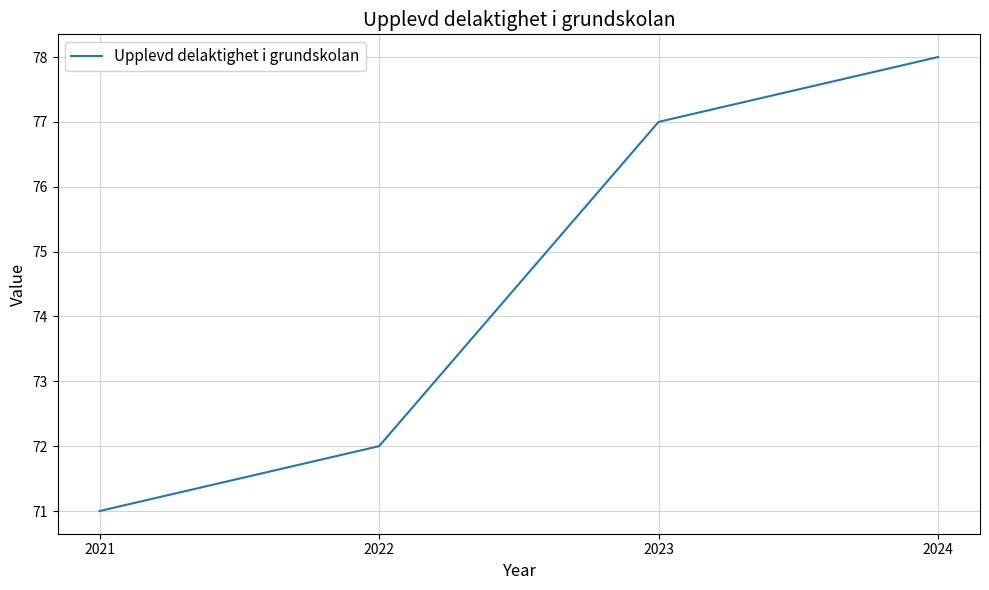

What is the smallest value displayed?

71